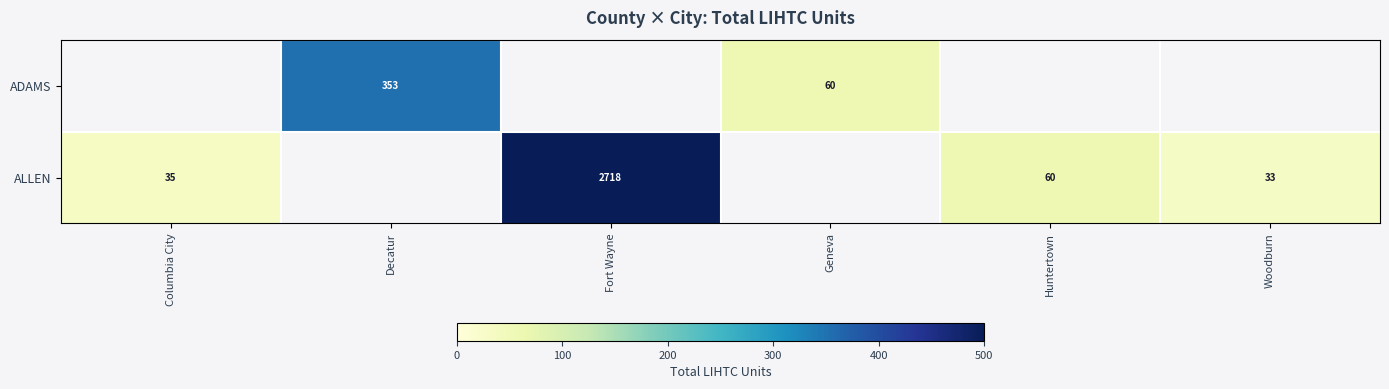

Which label corresponds to the largest value in the chart?

Fort Wayne